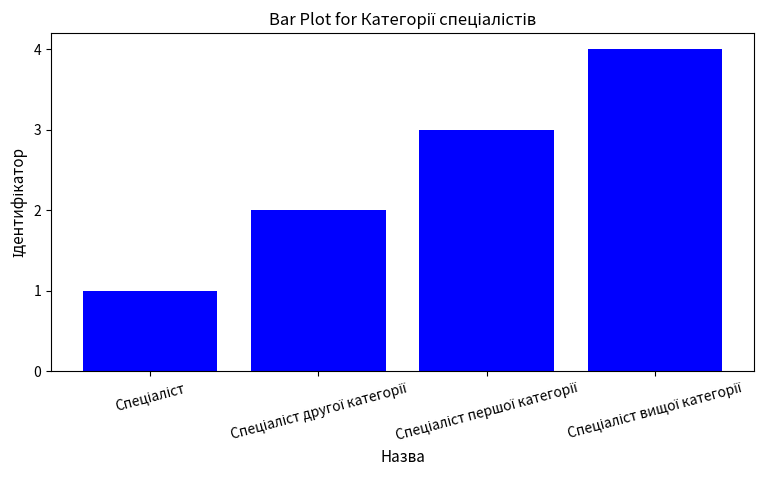

What is the maximum value shown in the chart?

4